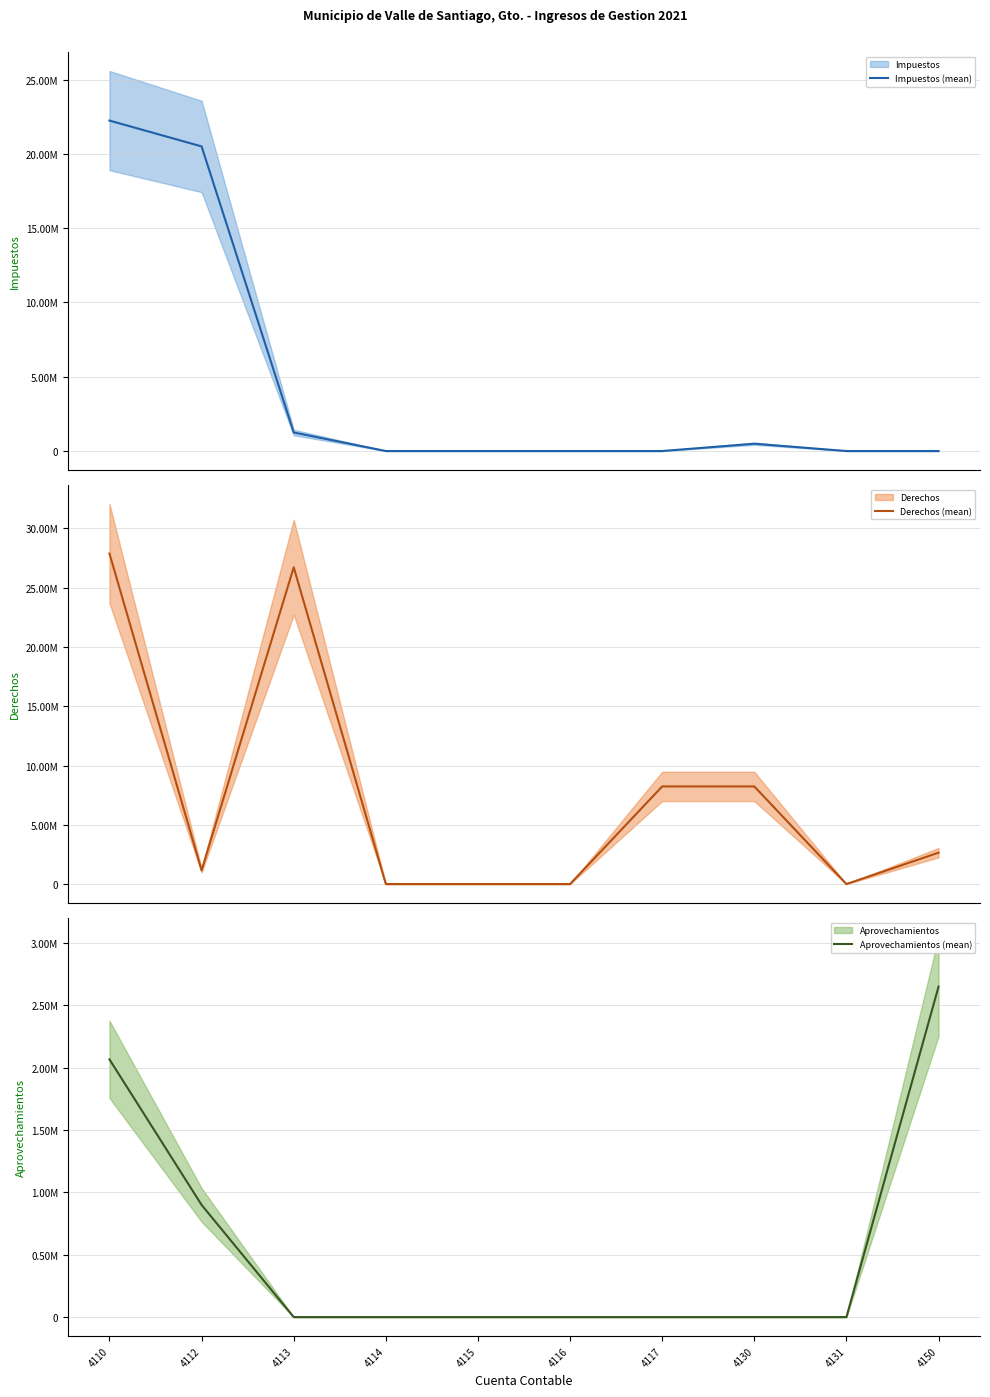

How many lines are shown in the chart?

3